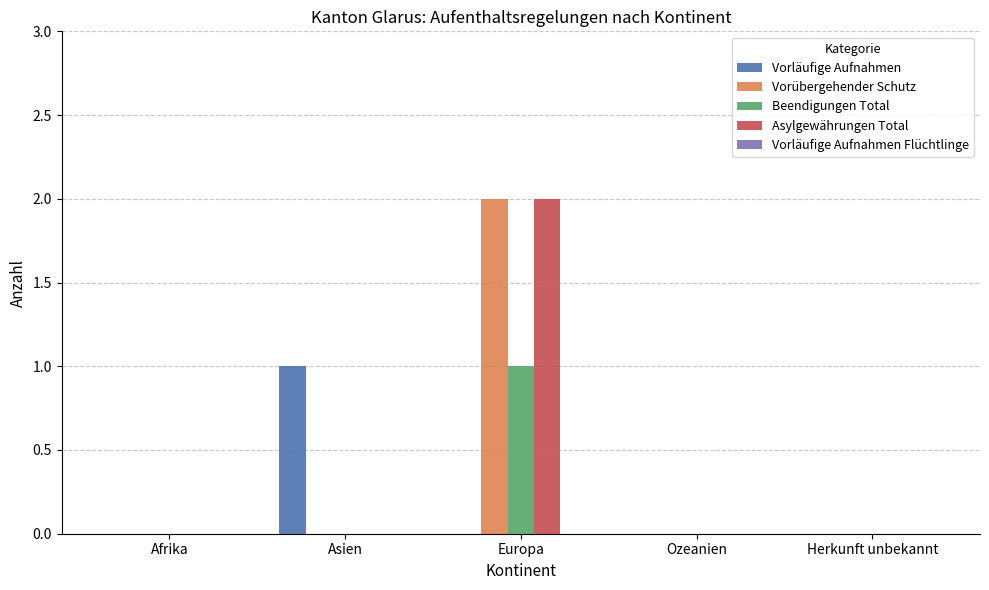

How many series are shown in this chart?

4